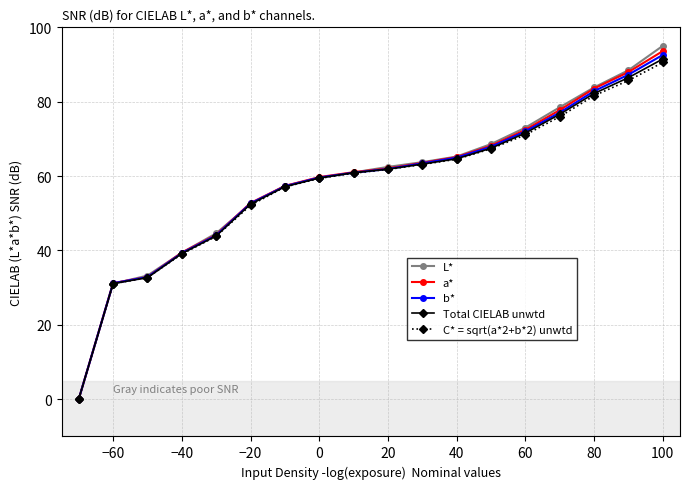

Which series ends up on top after the final intersection of L* and a*?

L*